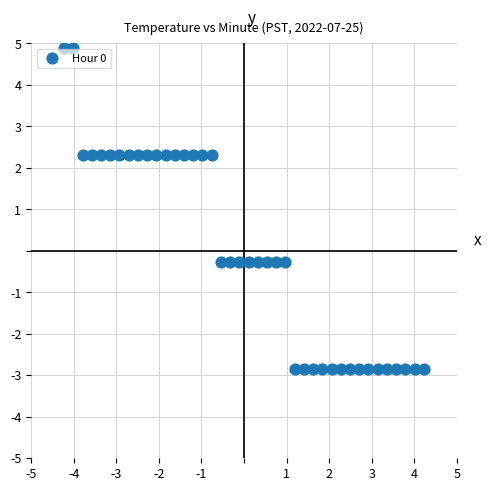

What is the range of X values (max minus min)?

8.4